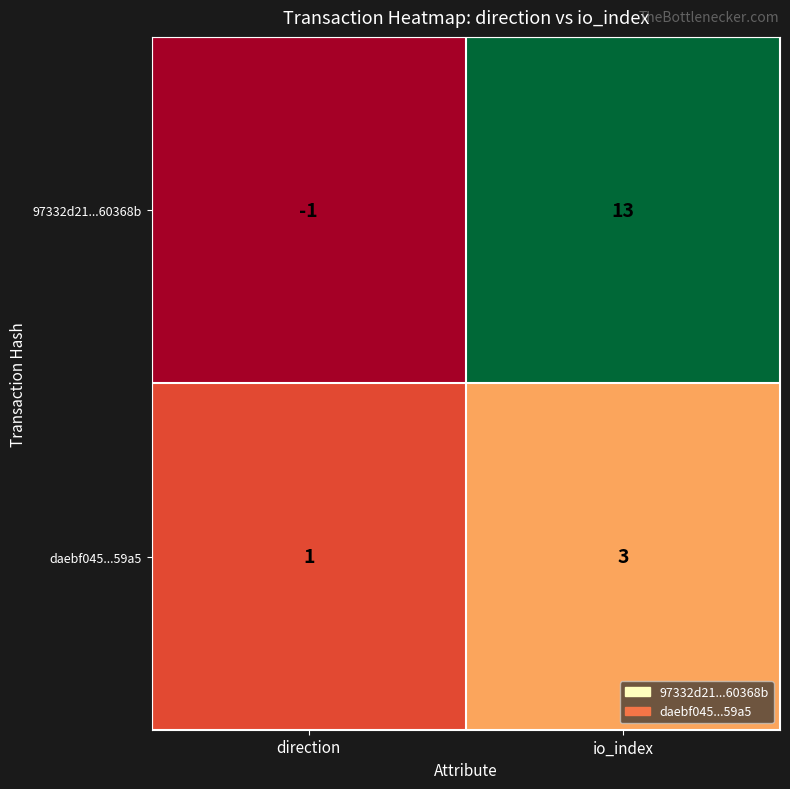

True or false: daebf045...59a5 has a value of 2 at direction.

False